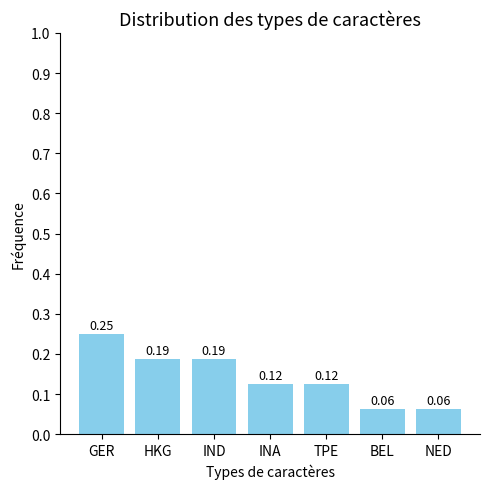

At which category does the chart reach its peak across all series?

GER